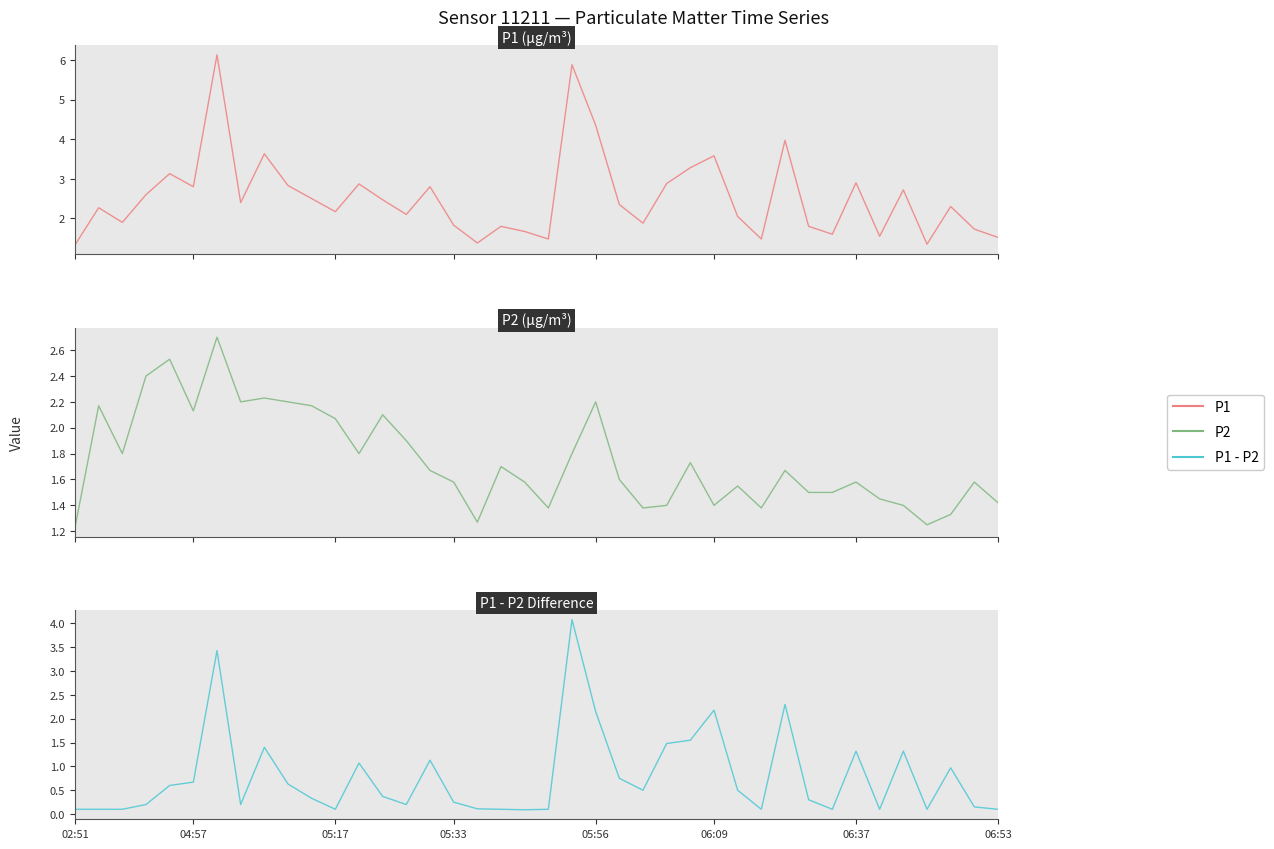

In P1 - P2, how many points are higher than both neighbors (excluding endpoints)?

10